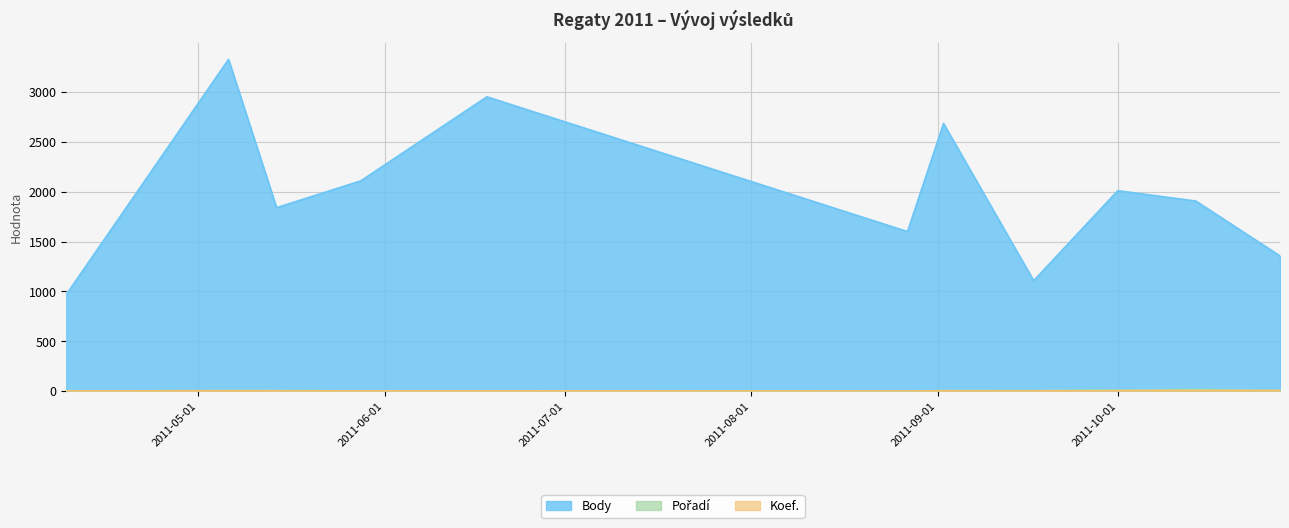

Which has a higher value, 2011-09-02 or 2011-10-14?

2011-09-02